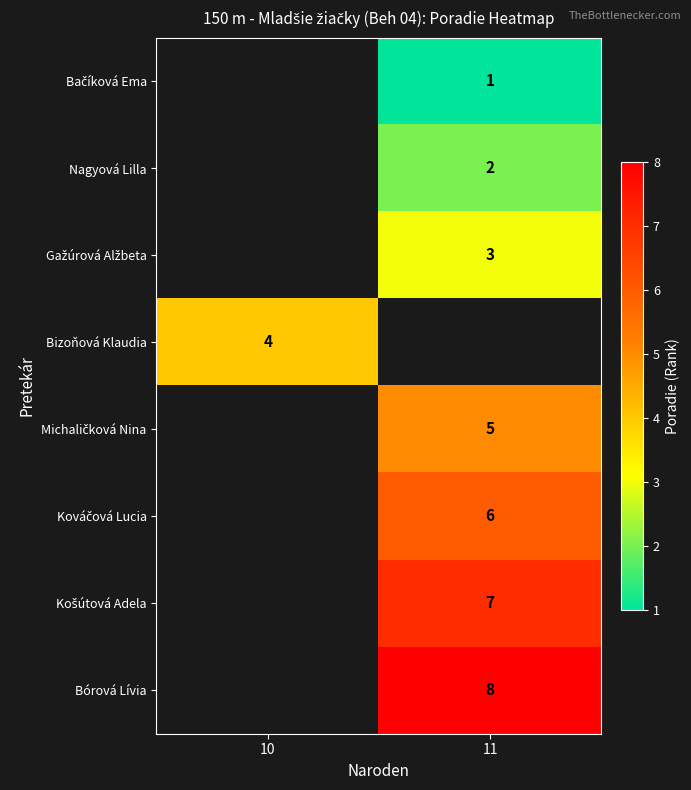

How many positive values does the Bačíková Ema series have?

1